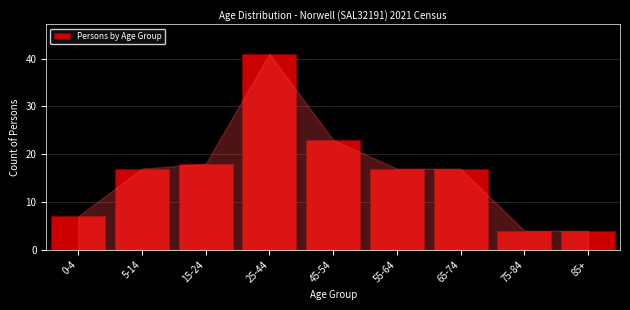

Reading left to right, list all the values displayed in this chart.

0-4=7	5-14=17	15-24=18	25-44=41	45-54=23	55-64=17	65-74=17	75-84=4	85+=4